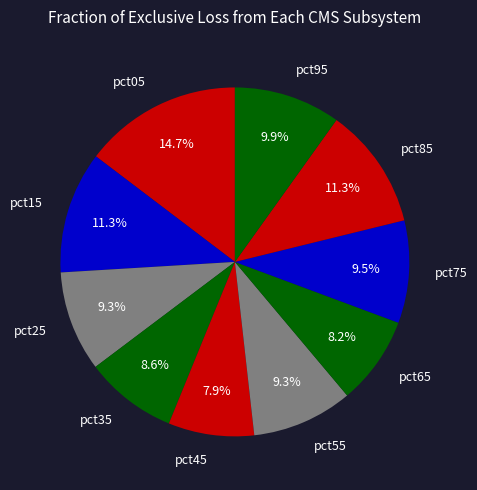

To the nearest percent, what percentage of the pie is pct95?

10%